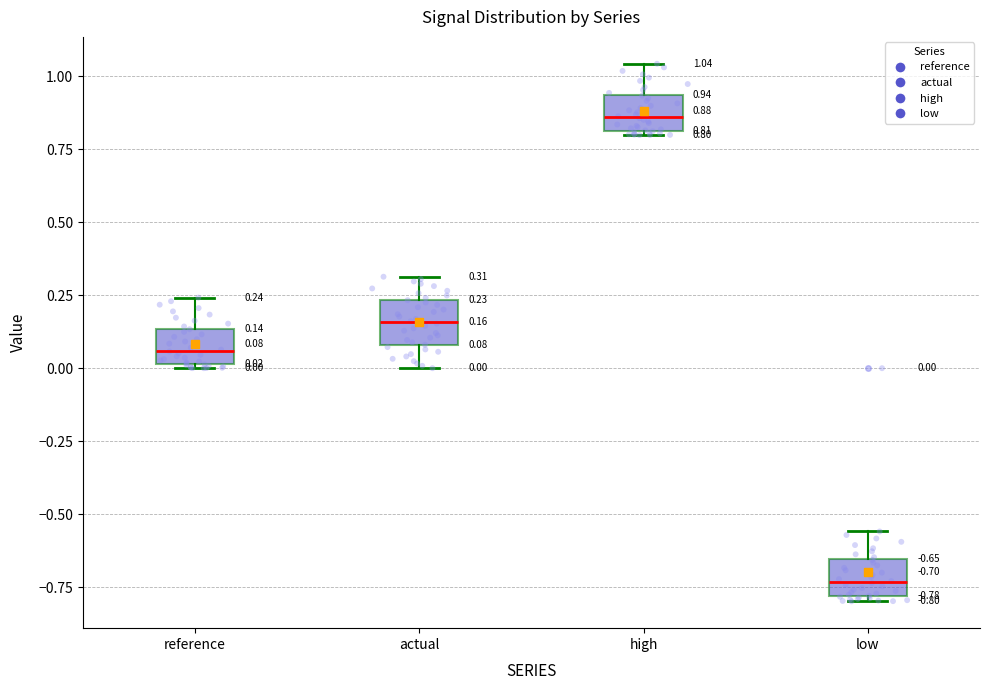

Which box has the highest median line?

high